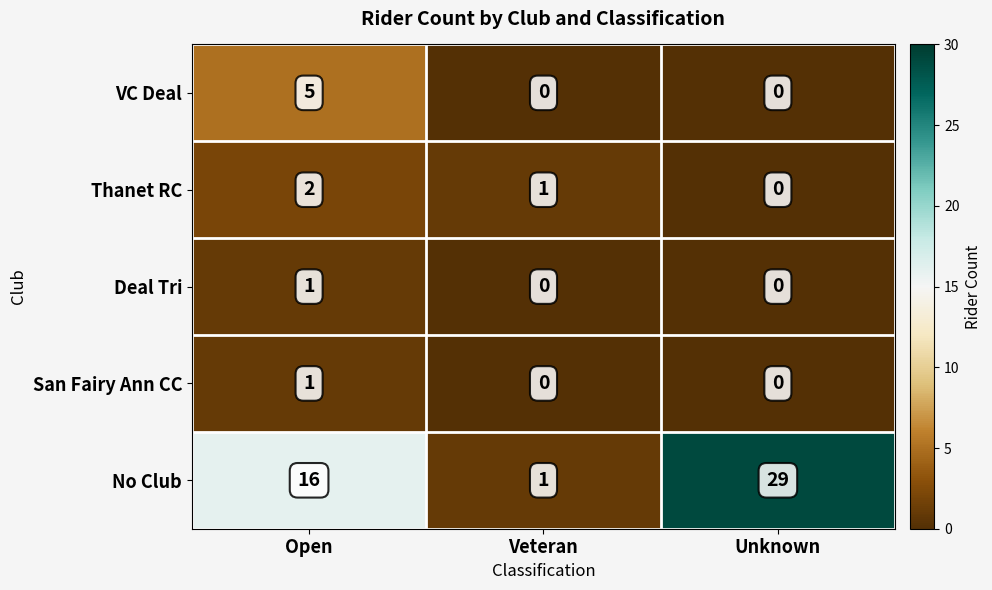

At which category is the sum across all series the highest?

Unknown